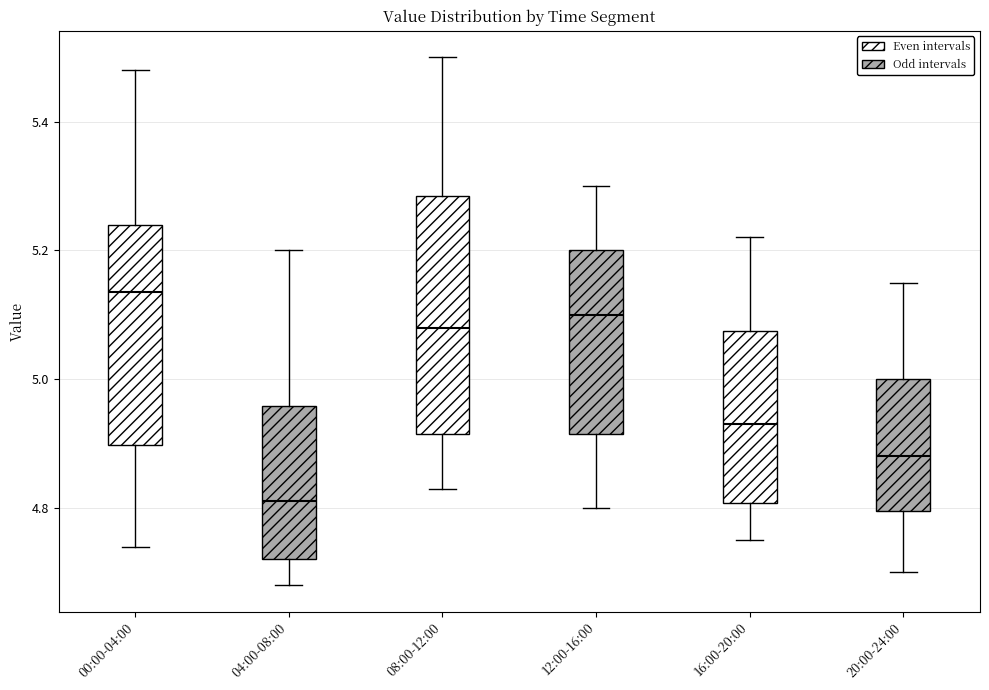

Reading left to right, read every box against the y-axis: the position of its median line, the range the box covers, and the ends of its whiskers. The values are not printed on the chart, so give them approximately, as read against the axis.

00:00-04:00: median 5.14, box 4.90 to 5.24, whiskers 4.74 to 5.48
04:00-08:00: median 4.82, box 4.72 to 4.96, whiskers 4.68 to 5.20
08:00-12:00: median 5.08, box 4.92 to 5.28, whiskers 4.84 to 5.50
12:00-16:00: median 5.10, box 4.92 to 5.20, whiskers 4.80 to 5.30
16:00-20:00: median 4.94, box 4.80 to 5.08, whiskers 4.76 to 5.22
20:00-24:00: median 4.88, box 4.80 to 5.00, whiskers 4.70 to 5.16